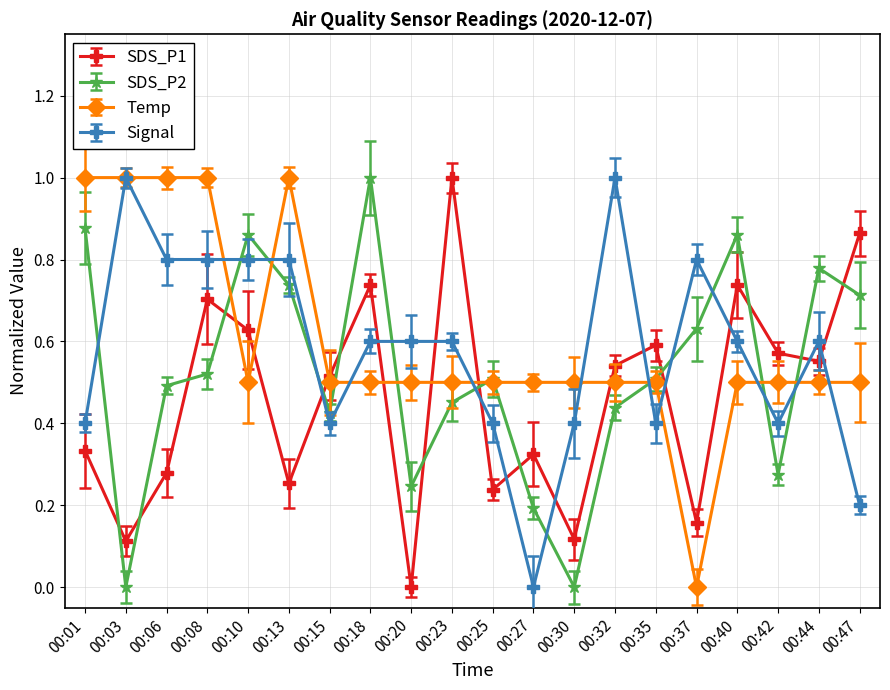

What is the total value across all series at 00:15?

1.8